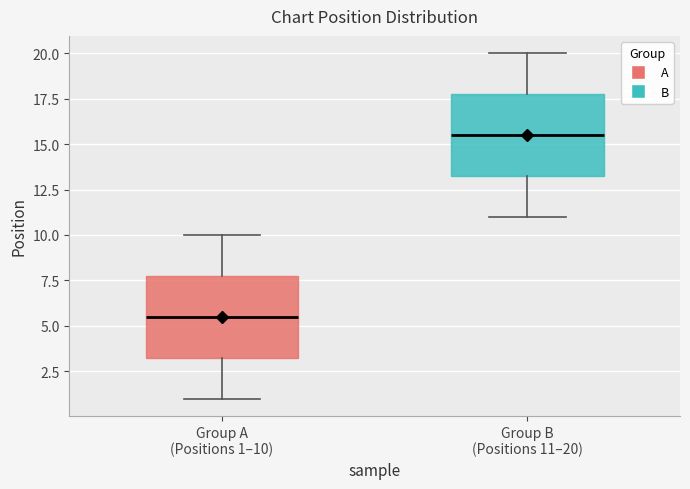

Reading left to right, read every box against the y-axis: the position of its median line, the range the box covers, and the ends of its whiskers. The values are not printed on the chart, so give them approximately, as read against the axis.

Group A (Positions 1–10): median 5.5, box 3.5 to 8.0, whiskers 1.0 to 10.0
Group B (Positions 11–20): median 15.5, box 13.5 to 18.0, whiskers 11.0 to 20.0